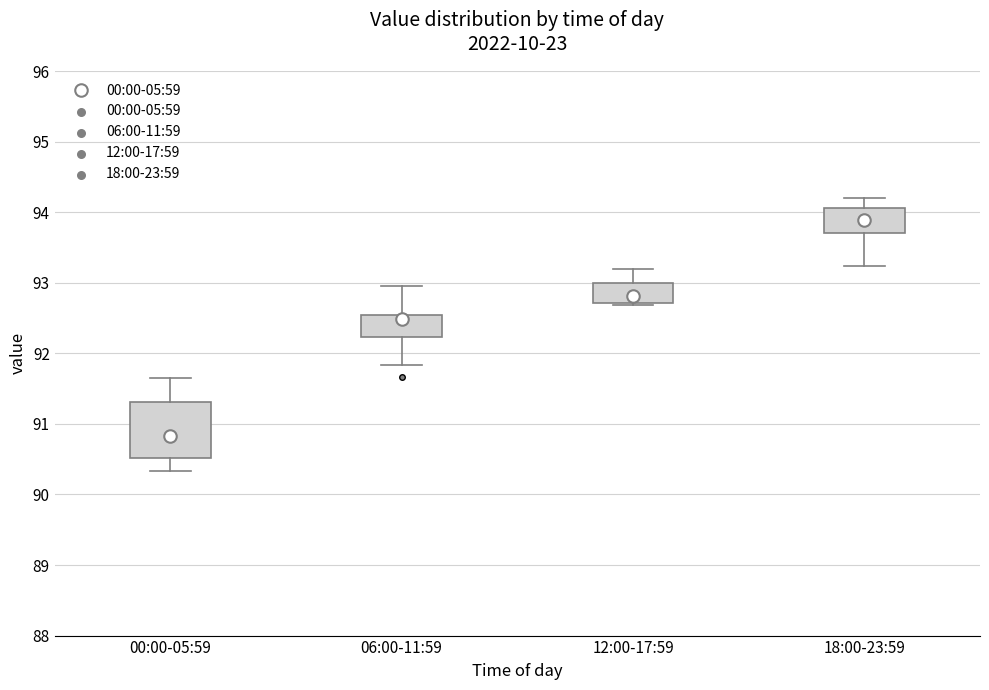

Which box has the lowest median line?

00:00-05:59